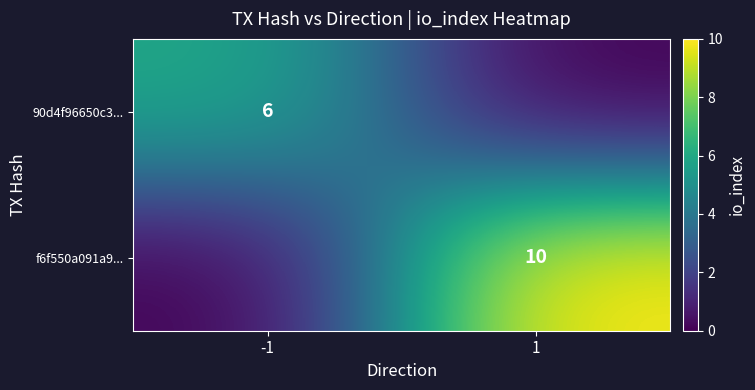

The value of f6f550a091a9... at 1 is 10. True or false?

True